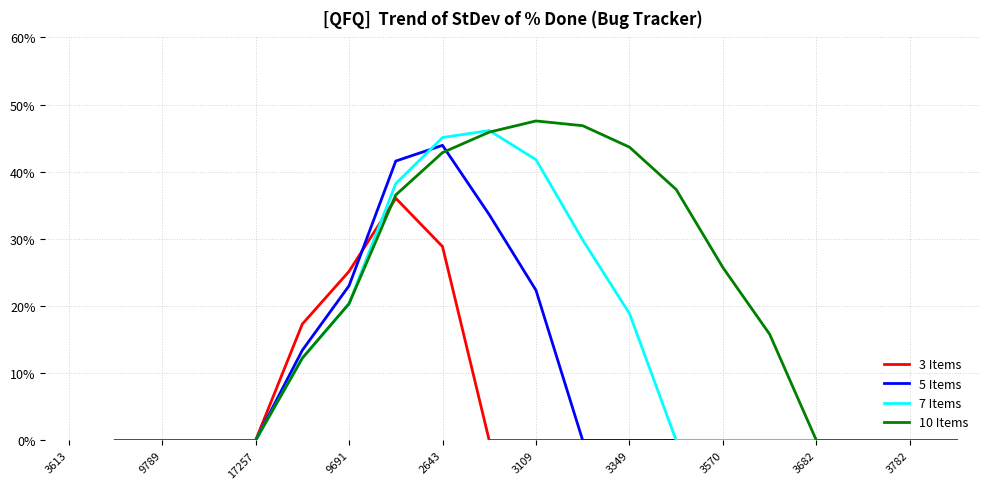

At how many categories does at least one series exceed 0?

11